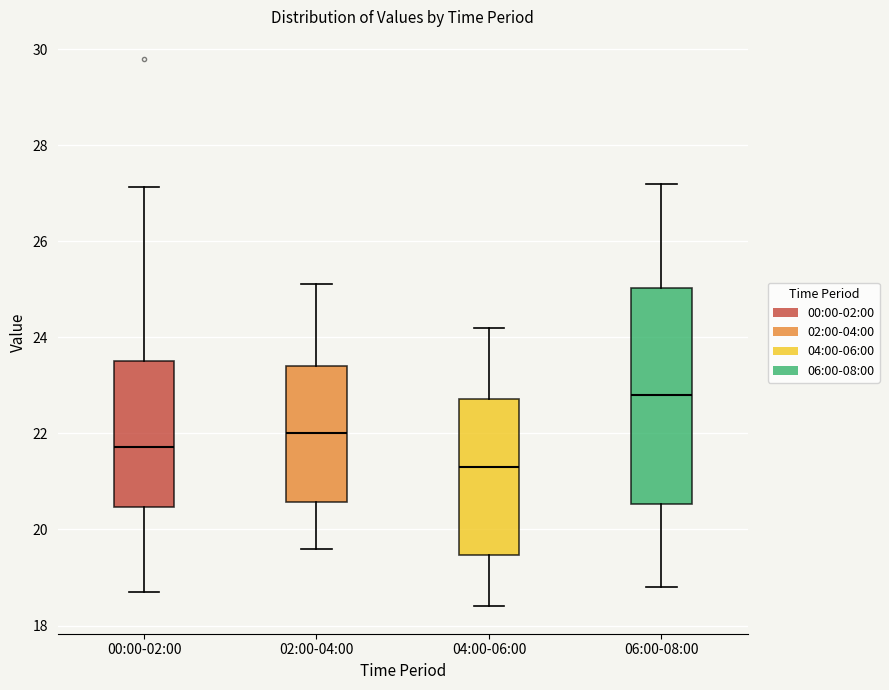

Reading left to right, transcribe this box plot: for each box, give where its median line is, the range the box spans, and where its two whiskers end, as read against the y-axis. The values are not printed on the chart, so give them approximately, as read against the axis.

00:00-02:00: median 21.8, box 20.4 to 23.6, whiskers 18.8 to 27.2
02:00-04:00: median 22.0, box 20.6 to 23.4, whiskers 19.6 to 25.2
04:00-06:00: median 21.4, box 19.4 to 22.8, whiskers 18.4 to 24.2
06:00-08:00: median 22.8, box 20.6 to 25.0, whiskers 18.8 to 27.2